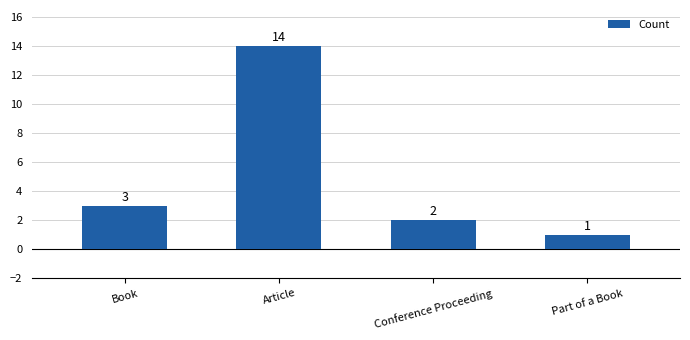

Is it true that the value at Book is 1?

False